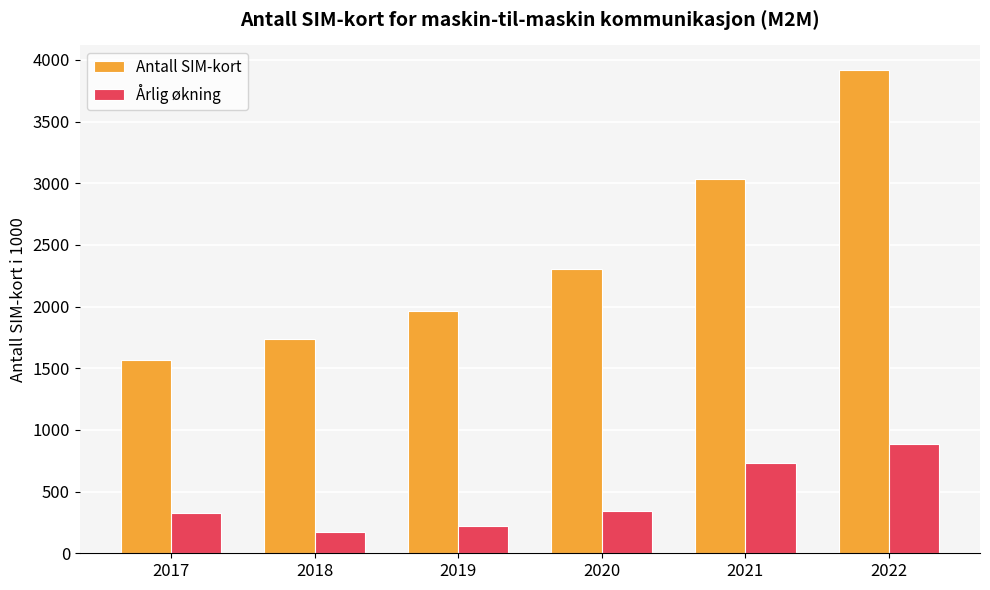

What is the difference between the maximum and minimum values in the Antall SIM-kort series?

2352.0